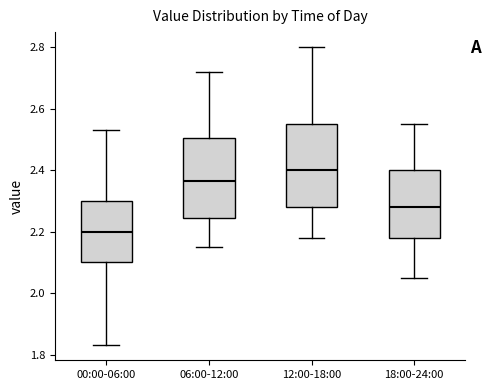

Where does the upper whisker of the box for 12:00-18:00 end on the y-axis? The values are not printed on the chart, so give them approximately, as read against the axis.

2.80